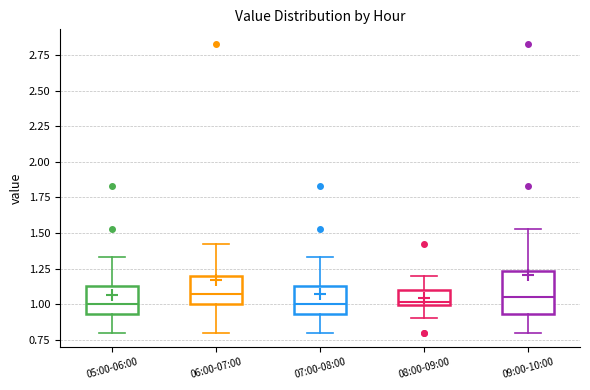

Where does the median line of the box for 05:00-06:00 sit on the y-axis? The values are not printed on the chart, so give them approximately, as read against the axis.

1.00